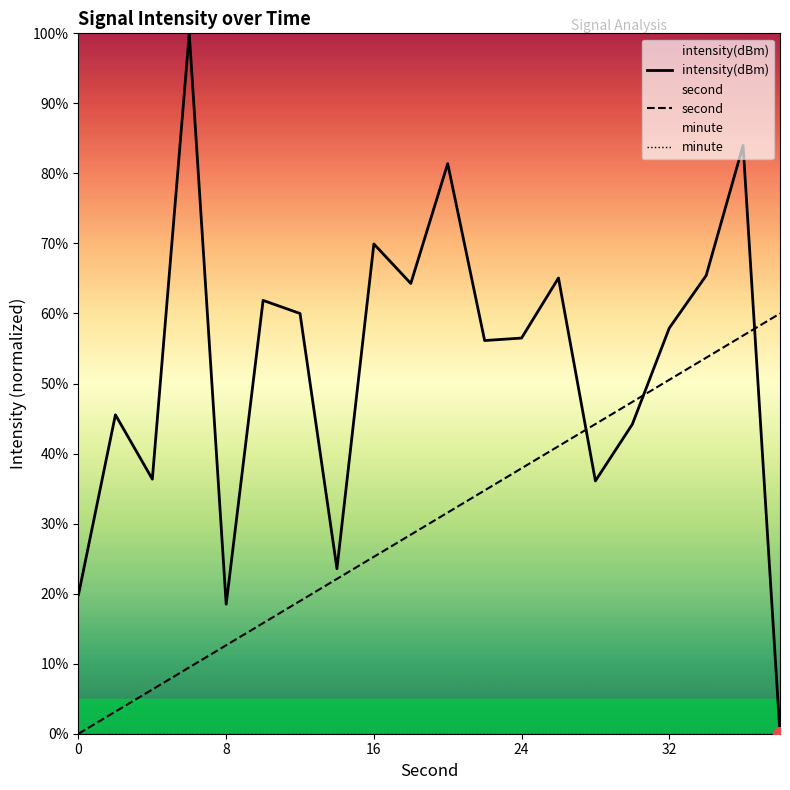

Reading left to right, extract all data points from this chart.

intensity(dBm): 19.9	45.5	36.3	100.0	18.5	61.9	60.0	23.6	69.9	64.3	81.4	56.1	56.5	65.1	36.1	44.2	57.9	65.4	84.0	0.0
second: 0.0	3.2	6.3	9.5	12.6	15.8	18.9	22.1	25.3	28.4	31.6	34.7	37.9	41.1	44.2	47.4	50.5	53.7	56.8	60.0
minute: 0.0	0.0	0.0	0.0	0.0	0.0	0.0	0.0	0.0	0.0	0.0	0.0	0.0	0.0	0.0	0.0	0.0	0.0	0.0	0.0